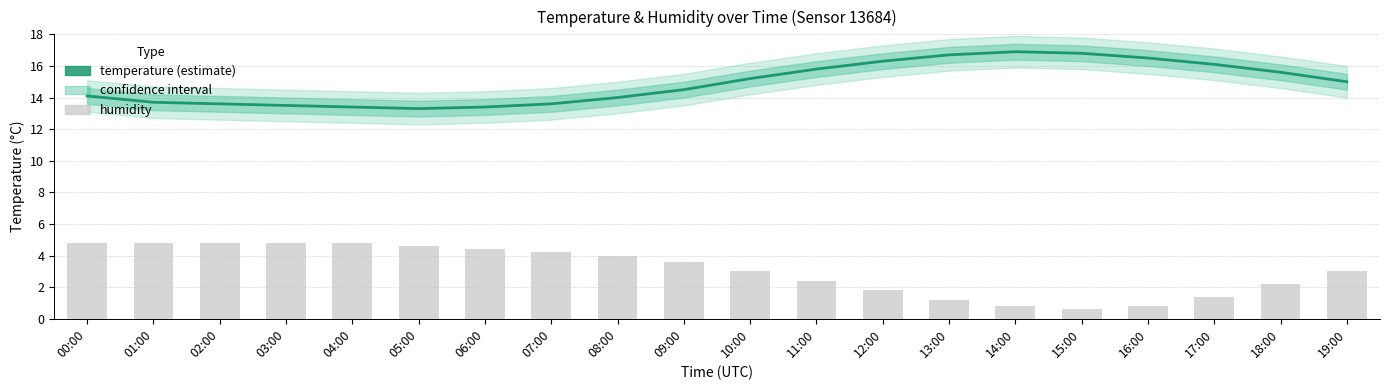

Where does the temperature series first go above 15?

10:00